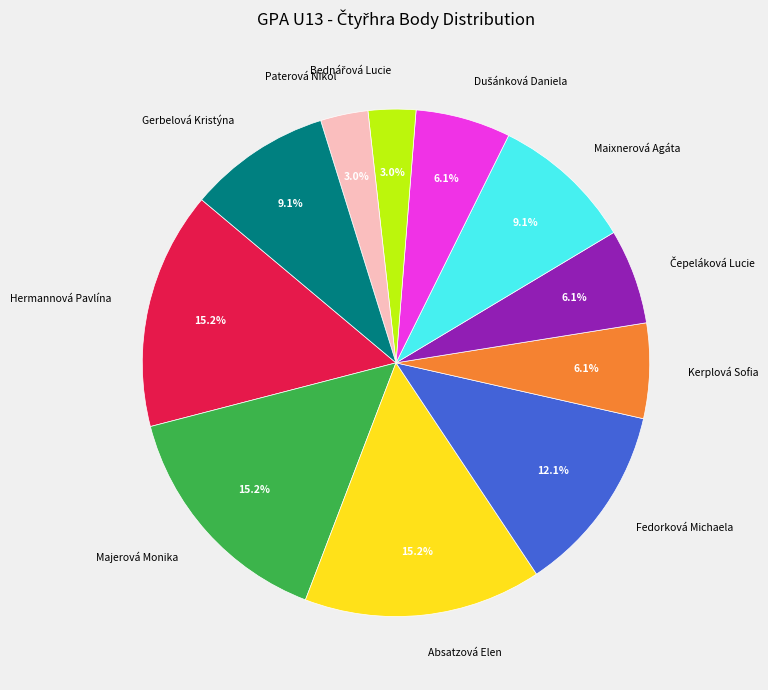

Is the sum of Paterová Nikol and Fedorková Michaela greater than half?

No